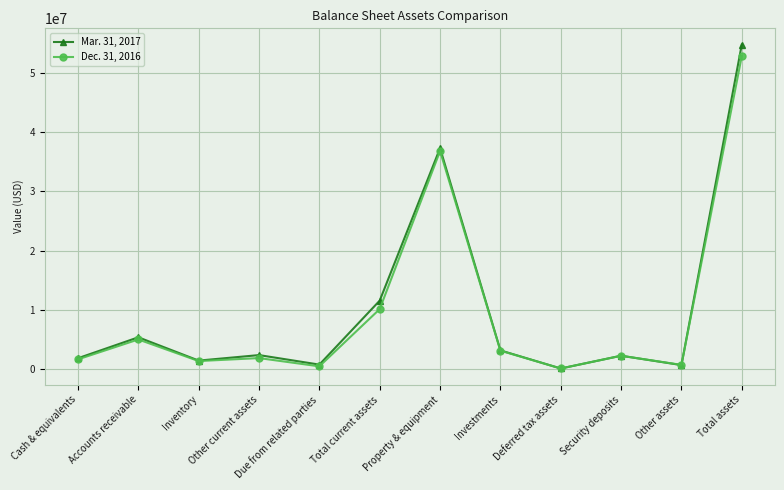

Rank the series by their maximum value, from highest to lowest.

Mar. 31, 2017, Dec. 31, 2016